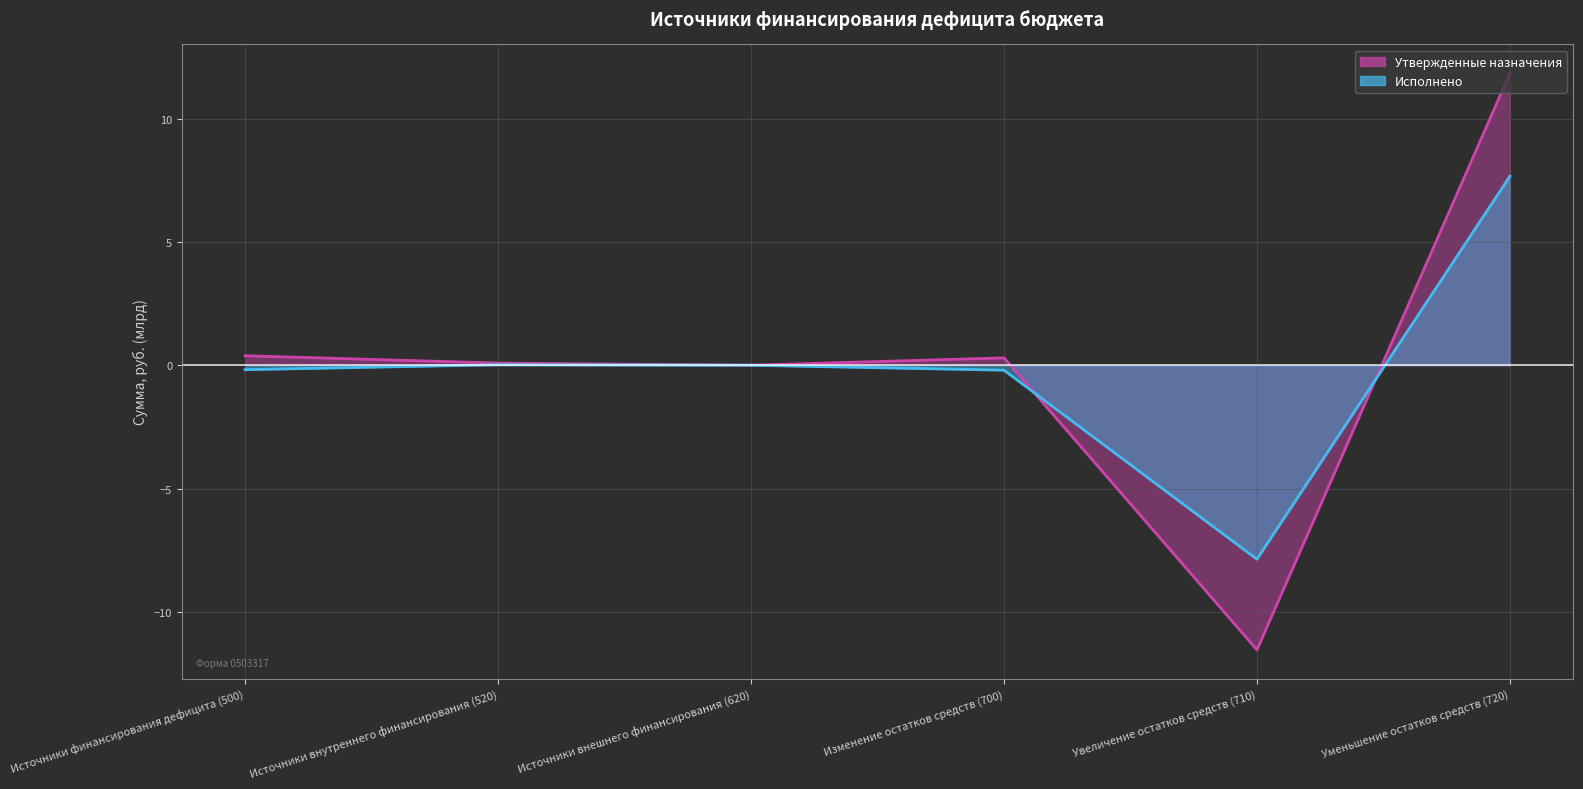

At which category does Утвержденные назначения reach its first local valley?

Источники внешнего финансирования (620)